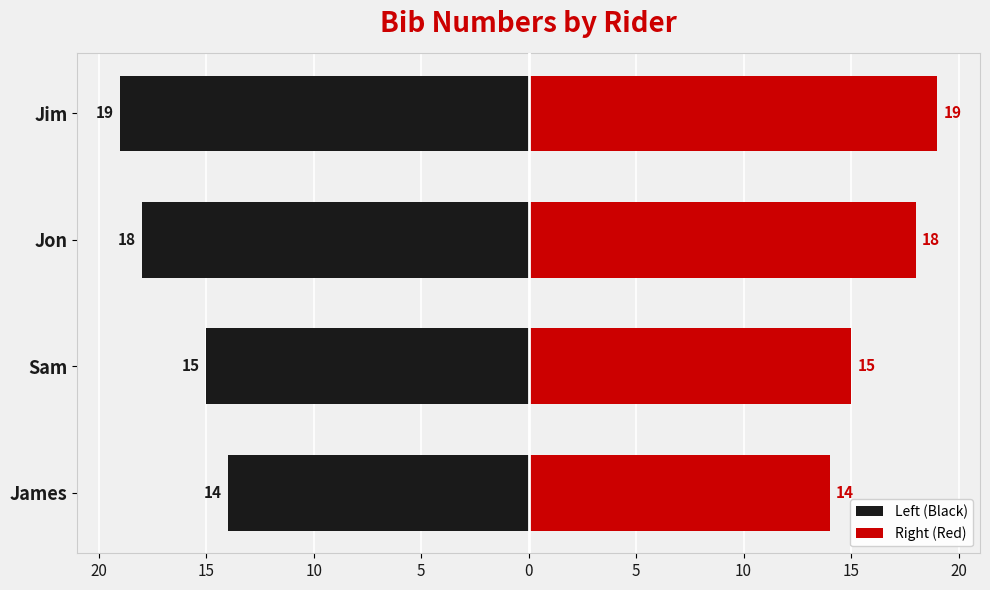

What are all the series names shown in the legend?

Left (Black), Right (Red)